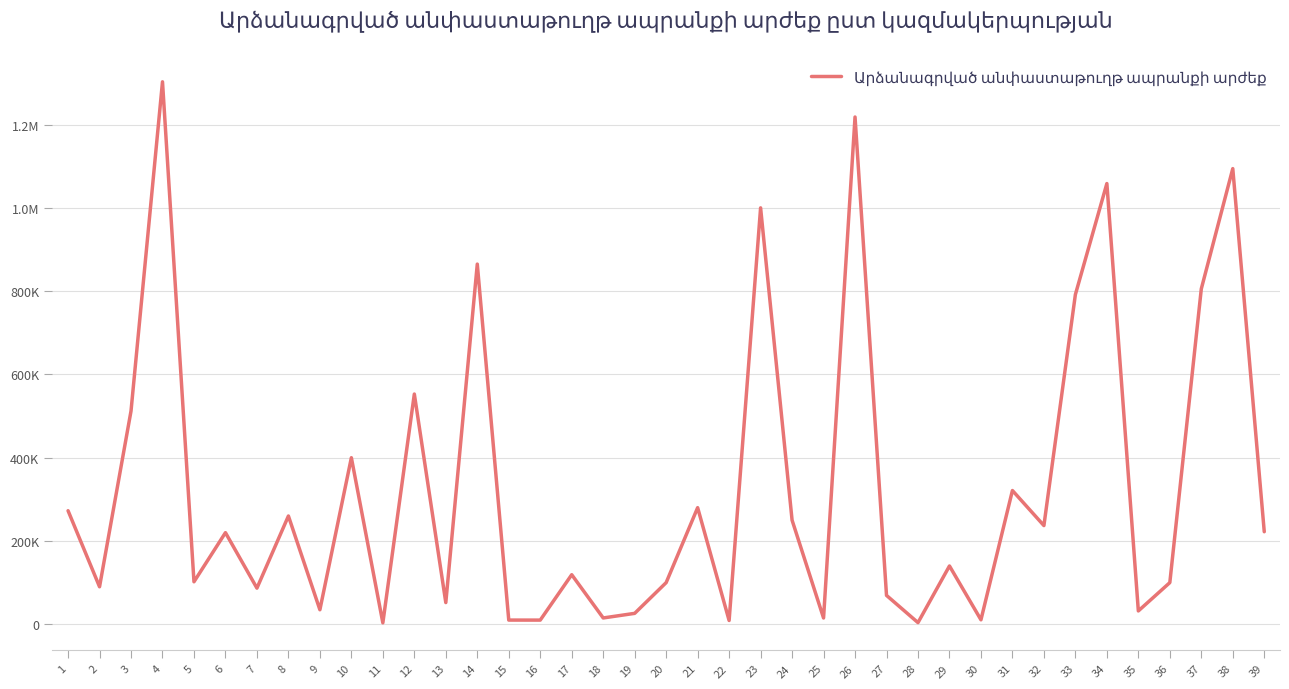

The chart shows a value of 43673 at 5. True or false?

False